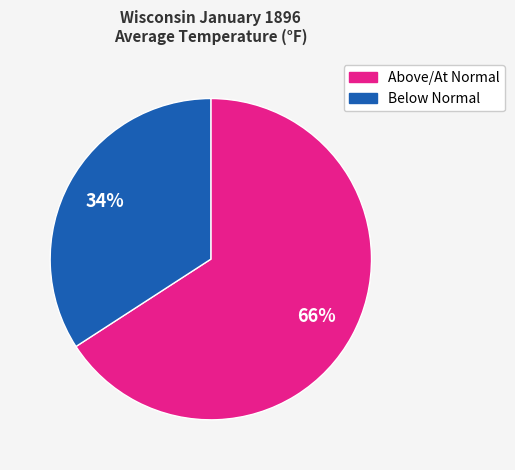

Is there a majority slice in this chart?

Yes